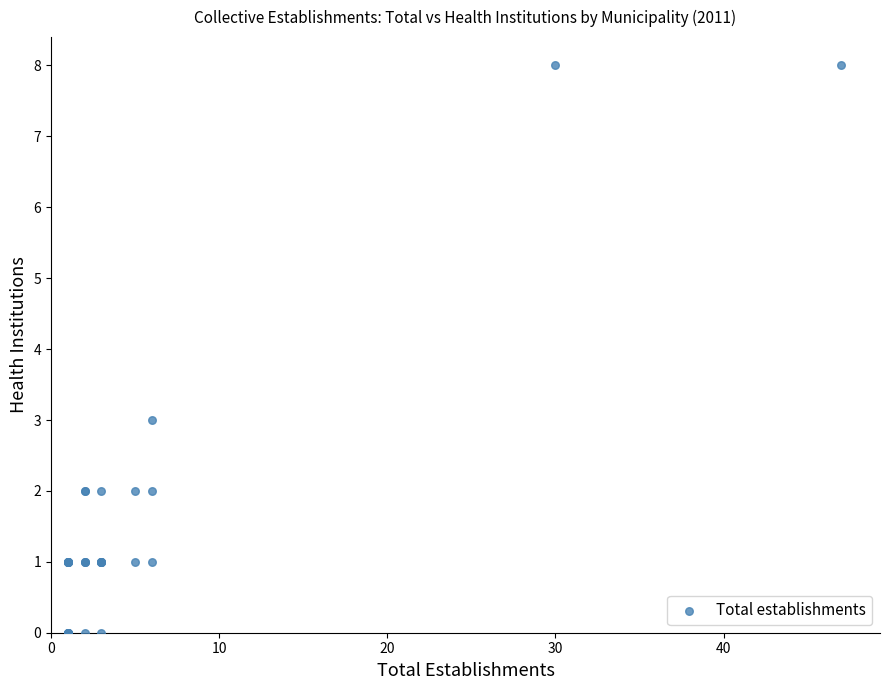

What Y value in the scatter plot is closest to 4?

3